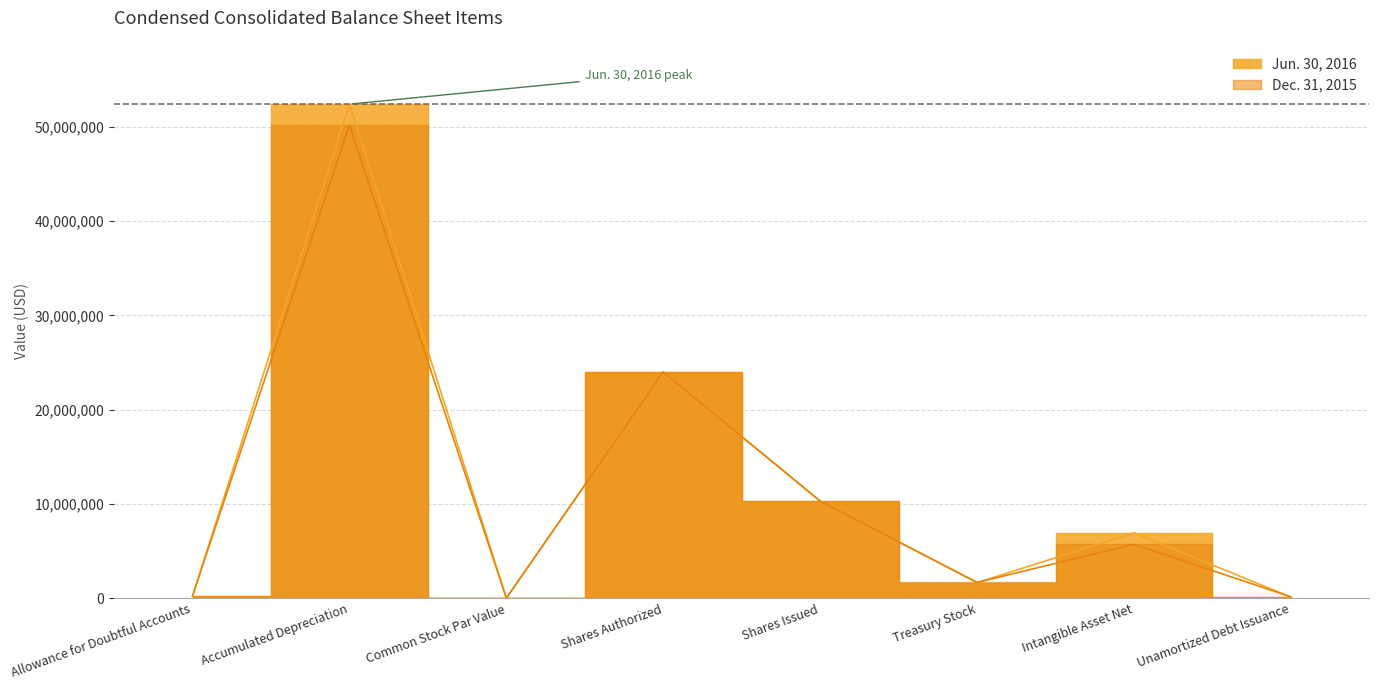

True or false: Dec. 31, 2015 and Jun. 30, 2016 intersect in this chart.

True